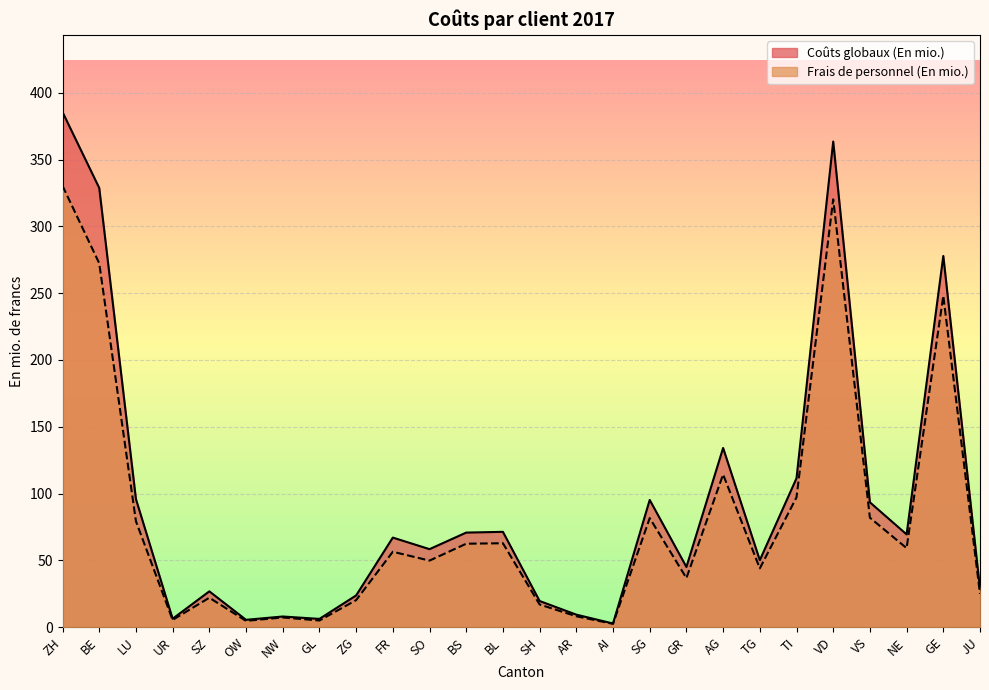

What is the difference between the Coûts globaux (En mio.) values at VD and GR?

318.4